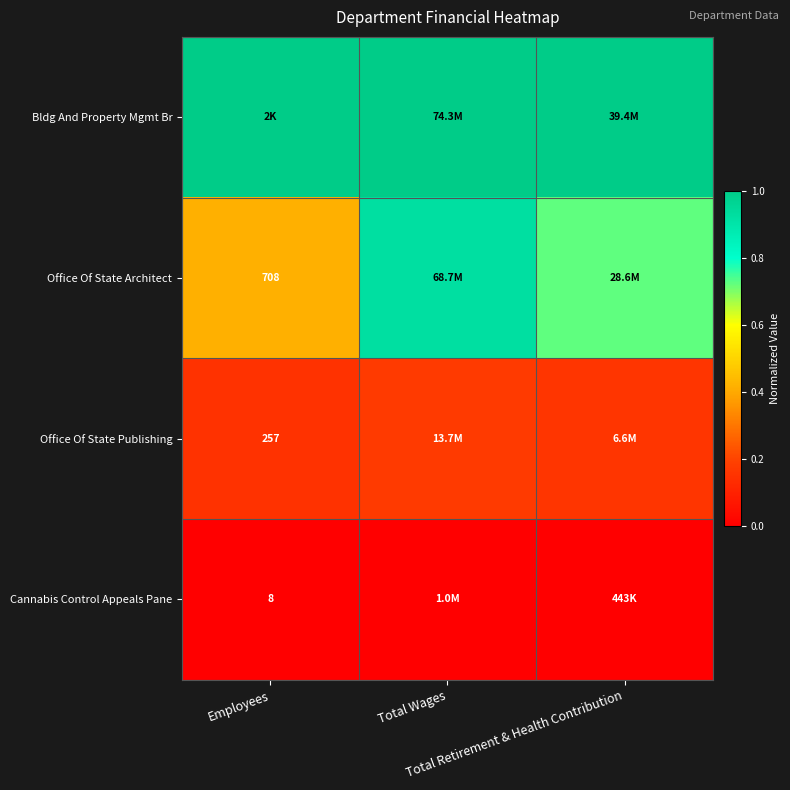

At which label is Office Of State Publishing closest to 0?

Employees